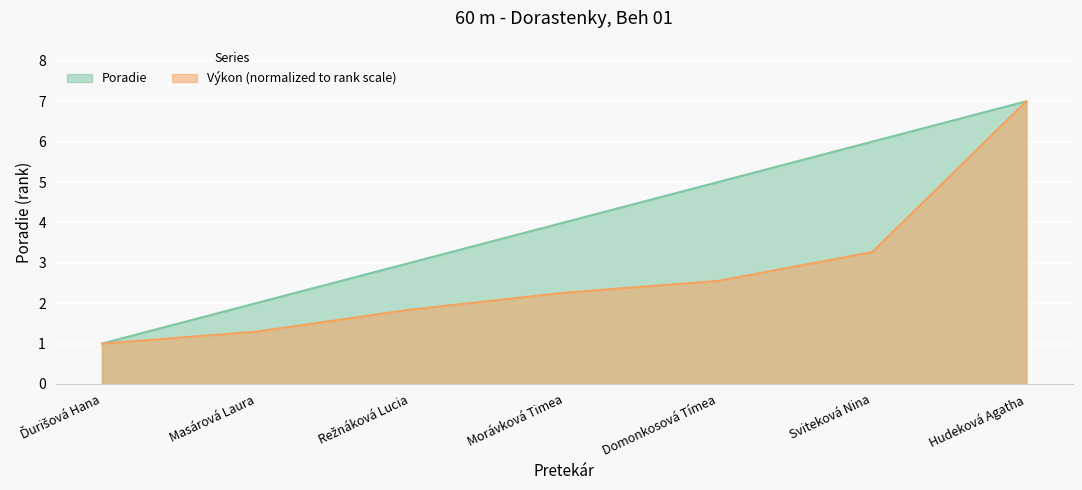

Is the value of Výkon at Ďurišová Hana greater than the value of Poradie at Hudeková Agatha?

No